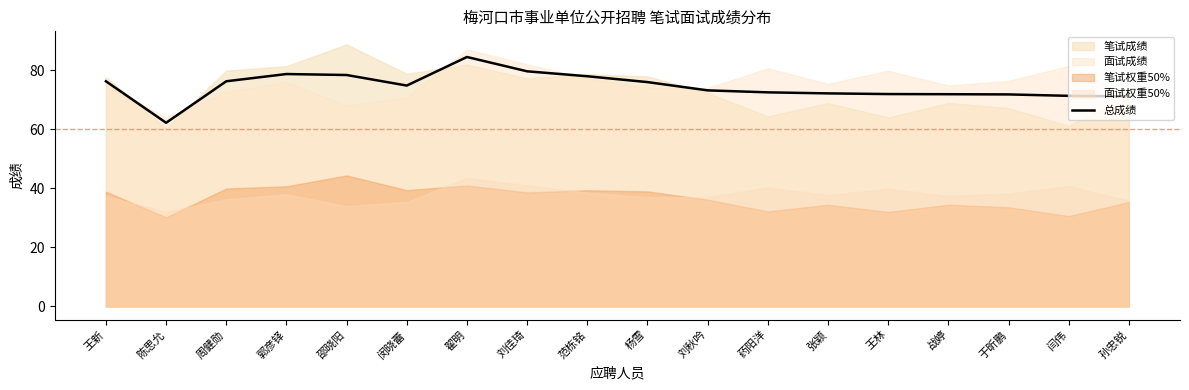

How many lines are shown in the chart?

1